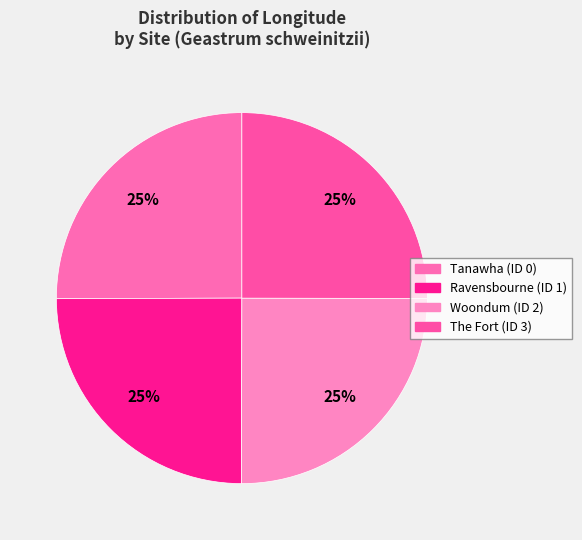

The The Fort (ID 3) slice represents 25% of the pie. True or false?

True